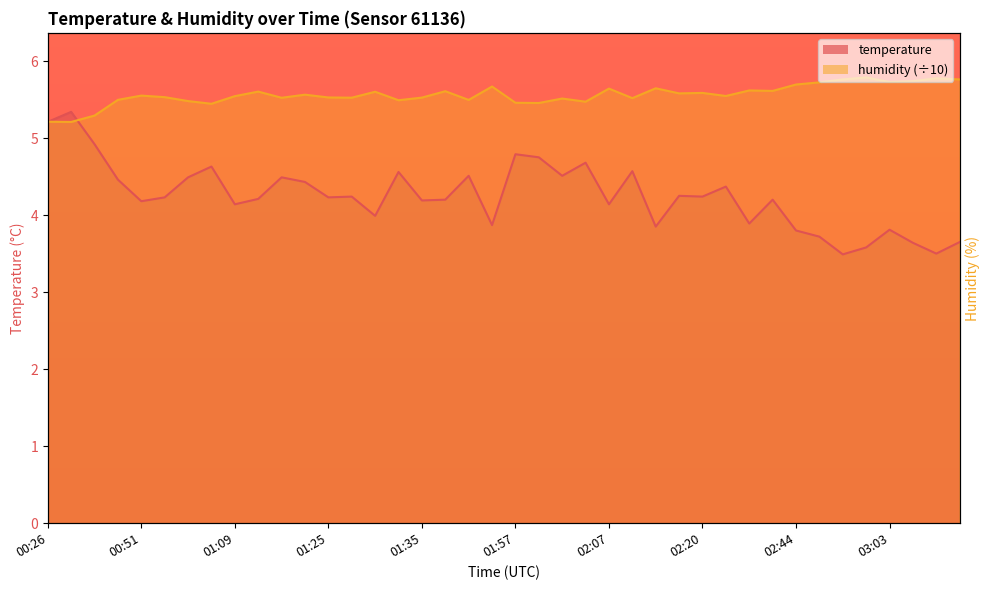

Where does the temperature series first go above 4?

00:26